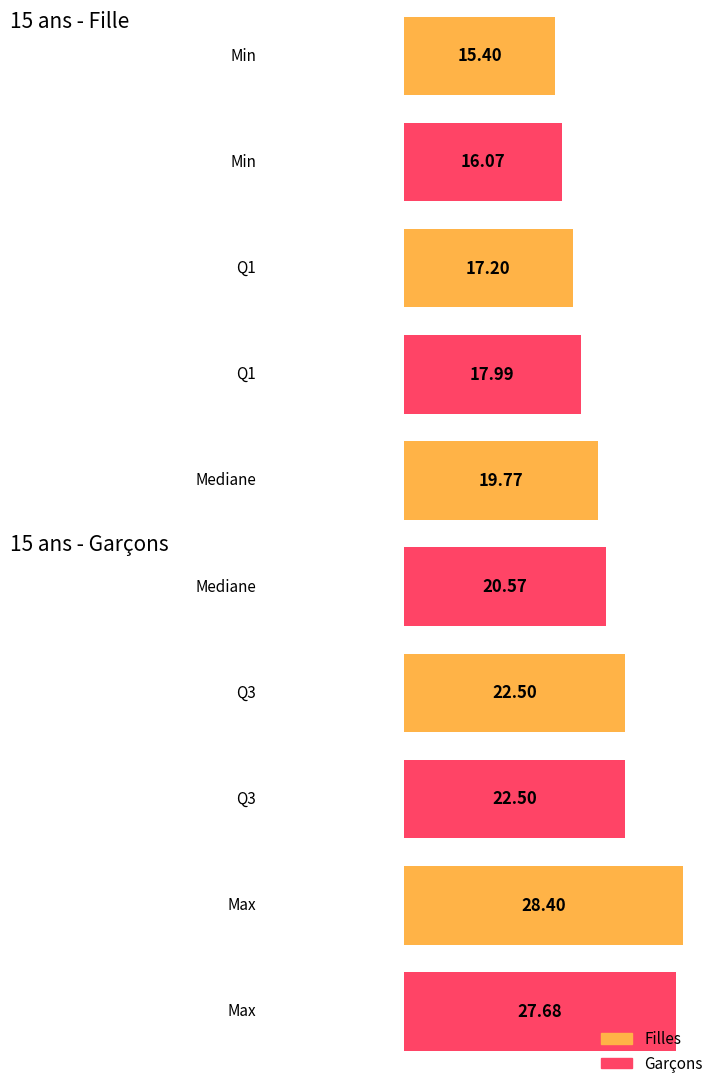

Where does the Filles series first go above 19?

Mediane